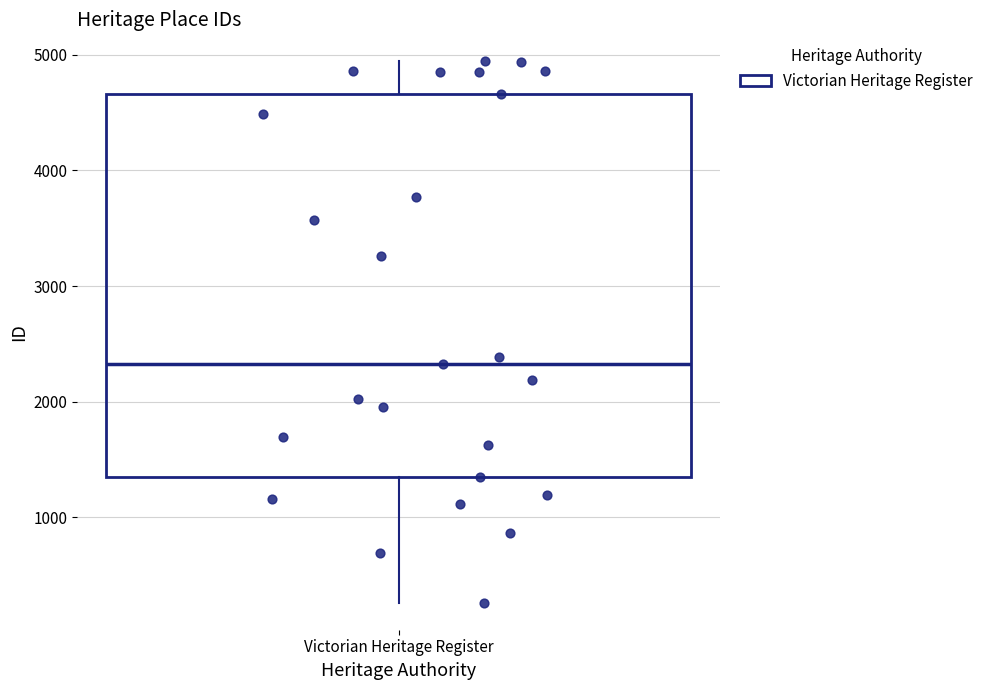

Transcribe this box plot: give where the median line is, the range the box spans, and where the two whiskers end, as read against the y-axis. The values are not printed on the chart, so give them approximately, as read against the axis.

median 2300, box 1400 to 4700, whiskers 300 to 4900